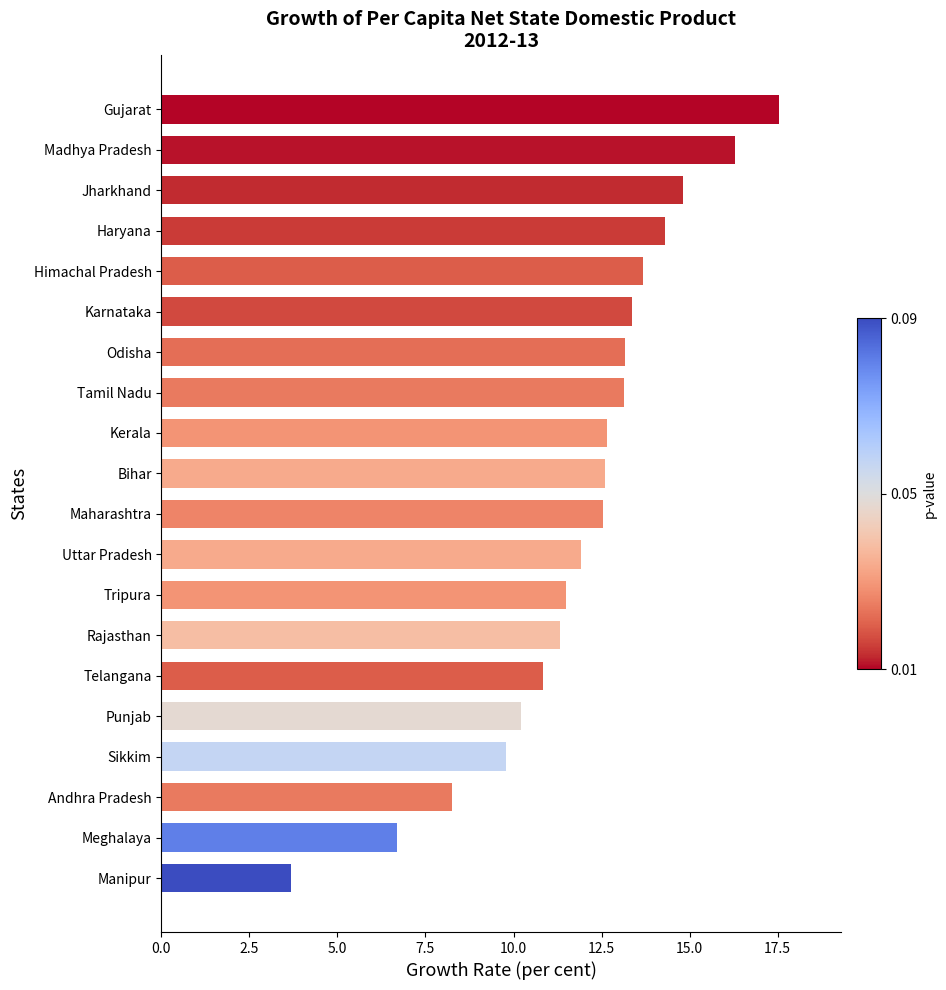

Are the bars grouped side by side (vs. stacked)?

No